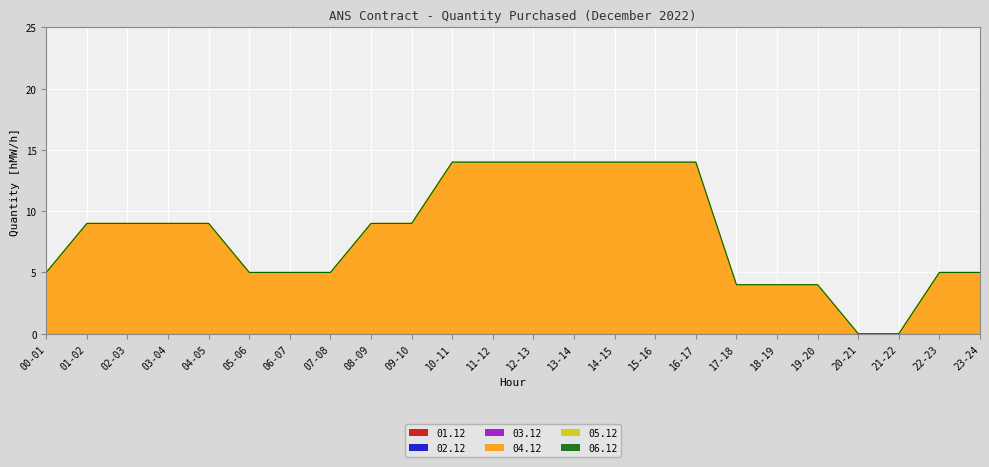

Reading right to left, what are all the values shown in this chart?

01.12: 23-24=0	22-23=0	21-22=0	20-21=0	19-20=0	18-19=0	17-18=0	16-17=0	15-16=0	14-15=0	13-14=0	12-13=0	11-12=0	10-11=0	09-10=0	08-09=0	07-08=0	06-07=0	05-06=0	04-05=0	03-04=0	02-03=0	01-02=0	00-01=0
02.12: 23-24=0	22-23=0	21-22=0	20-21=0	19-20=0	18-19=0	17-18=0	16-17=0	15-16=0	14-15=0	13-14=0	12-13=0	11-12=0	10-11=0	09-10=0	08-09=0	07-08=0	06-07=0	05-06=0	04-05=0	03-04=0	02-03=0	01-02=0	00-01=0
03.12: 23-24=0	22-23=0	21-22=0	20-21=0	19-20=0	18-19=0	17-18=0	16-17=0	15-16=0	14-15=0	13-14=0	12-13=0	11-12=0	10-11=0	09-10=0	08-09=0	07-08=0	06-07=0	05-06=0	04-05=0	03-04=0	02-03=0	01-02=0	00-01=0
04.12: 23-24=5	22-23=5	21-22=0	20-21=0	19-20=4	18-19=4	17-18=4	16-17=14	15-16=14	14-15=14	13-14=14	12-13=14	11-12=14	10-11=14	09-10=9	08-09=9	07-08=5	06-07=5	05-06=5	04-05=9	03-04=9	02-03=9	01-02=9	00-01=5
05.12: 23-24=0	22-23=0	21-22=0	20-21=0	19-20=0	18-19=0	17-18=0	16-17=0	15-16=0	14-15=0	13-14=0	12-13=0	11-12=0	10-11=0	09-10=0	08-09=0	07-08=0	06-07=0	05-06=0	04-05=0	03-04=0	02-03=0	01-02=0	00-01=0
06.12: 23-24=0	22-23=0	21-22=0	20-21=0	19-20=0	18-19=0	17-18=0	16-17=0	15-16=0	14-15=0	13-14=0	12-13=0	11-12=0	10-11=0	09-10=0	08-09=0	07-08=0	06-07=0	05-06=0	04-05=0	03-04=0	02-03=0	01-02=0	00-01=0